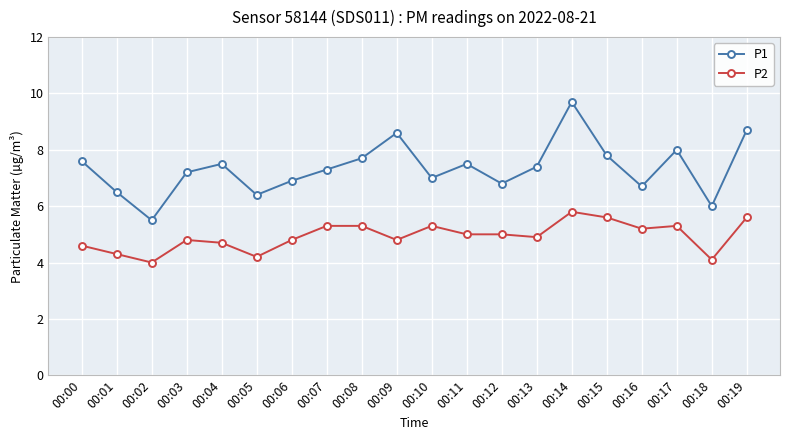

At which label does P1 first exceed 7?

00:00